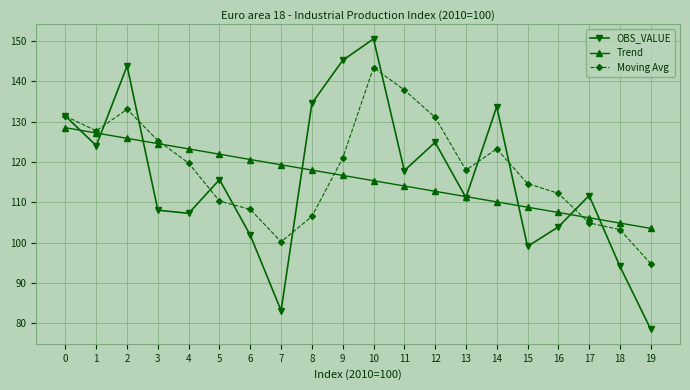

True or false: Moving Avg and Trend intersect in this chart.

True